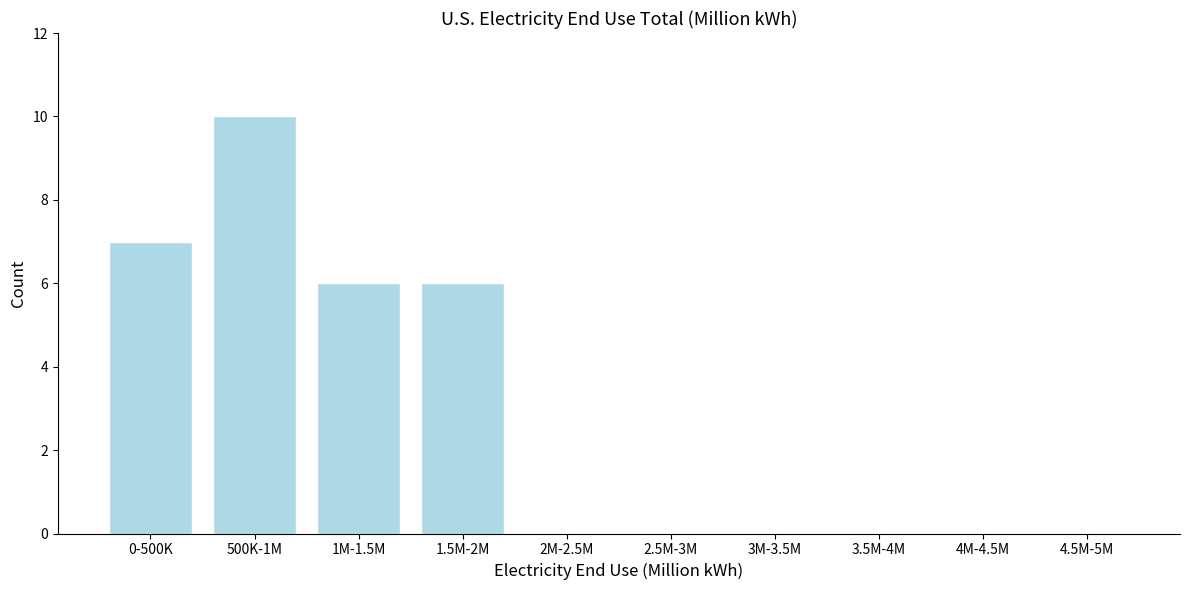

Reading left to right, what are all the values shown in this chart?

0-500K=7	500K-1M=10	1M-1.5M=6	1.5M-2M=6	2M-2.5M=0	2.5M-3M=0	3M-3.5M=0	3.5M-4M=0	4M-4.5M=0	4.5M-5M=0